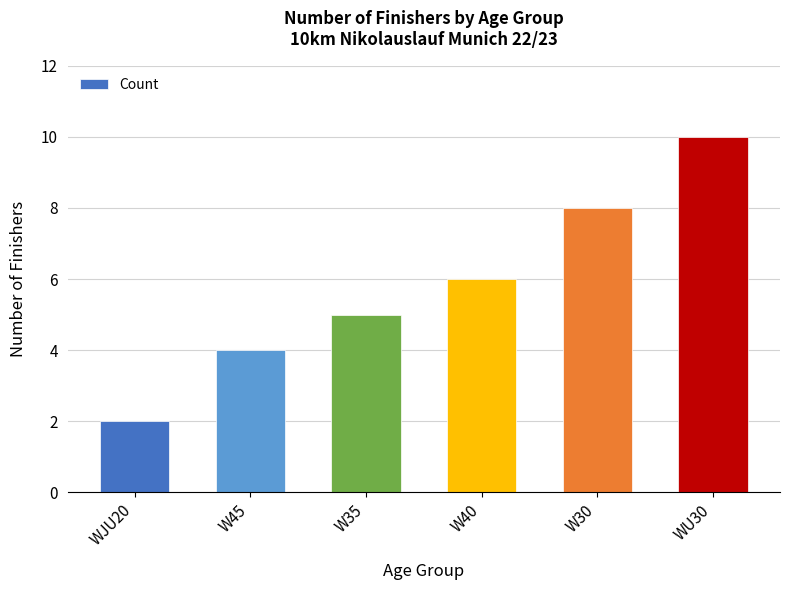

Reading right to left, extract all data points from this chart.

10	8	6	5	4	2